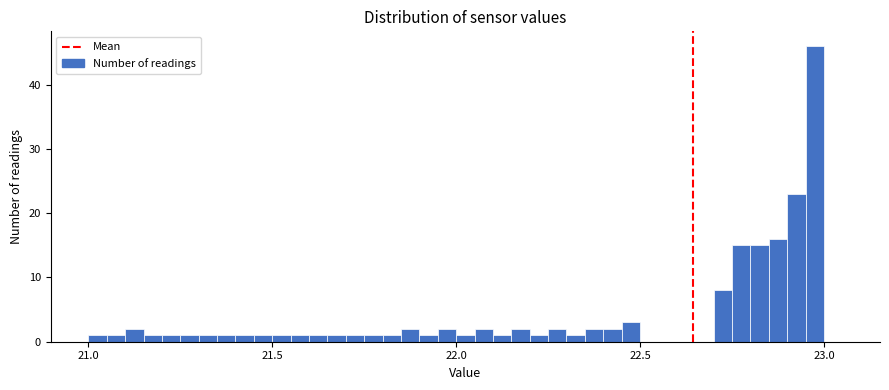

Around what value on the x-axis is the tallest bar? Give the approximate position of its centre, as read against the axis.

23.00